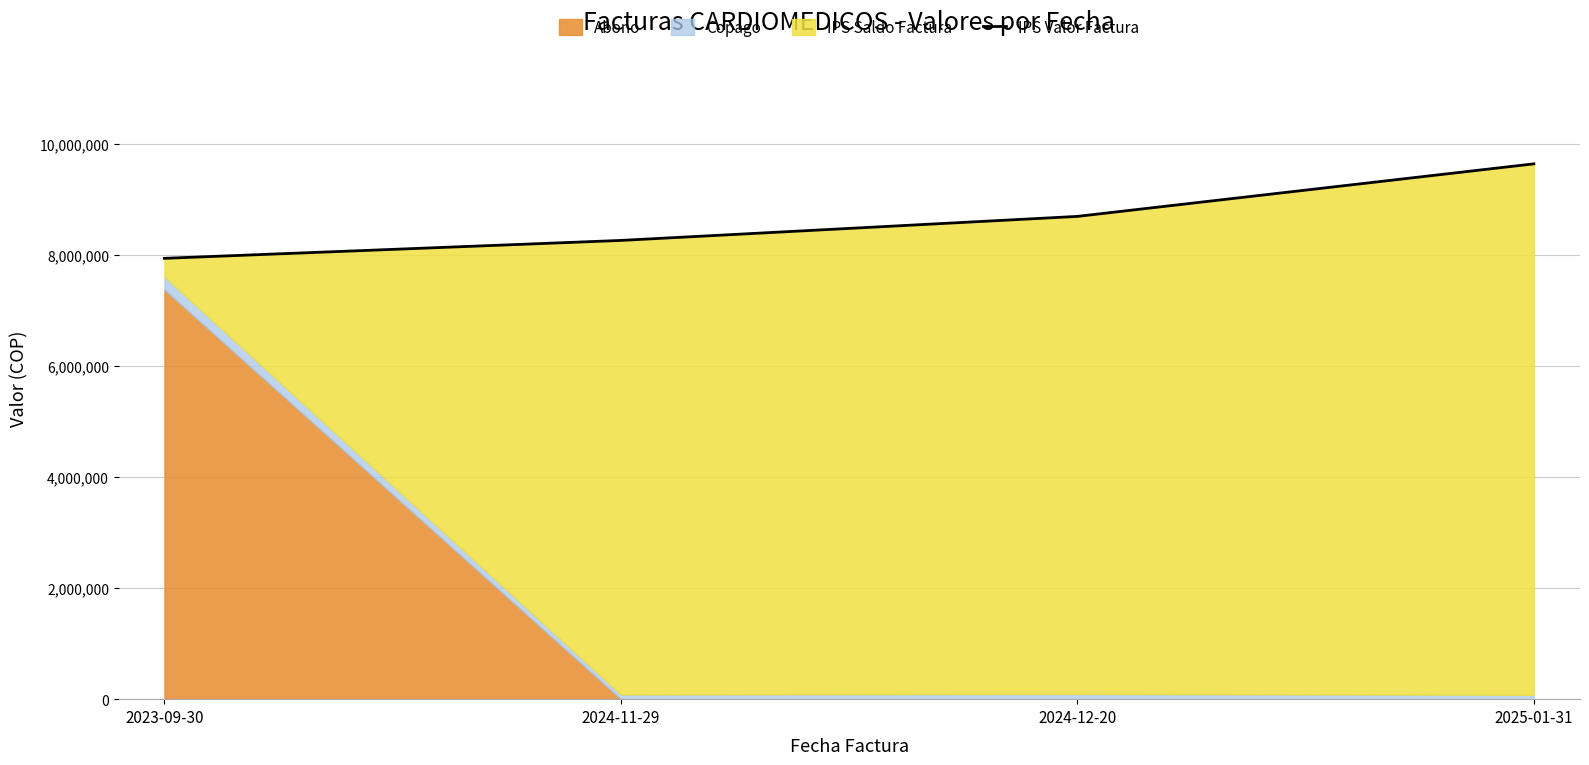

What is the approximate value at 2024-12-20, to the nearest 100?

8689300